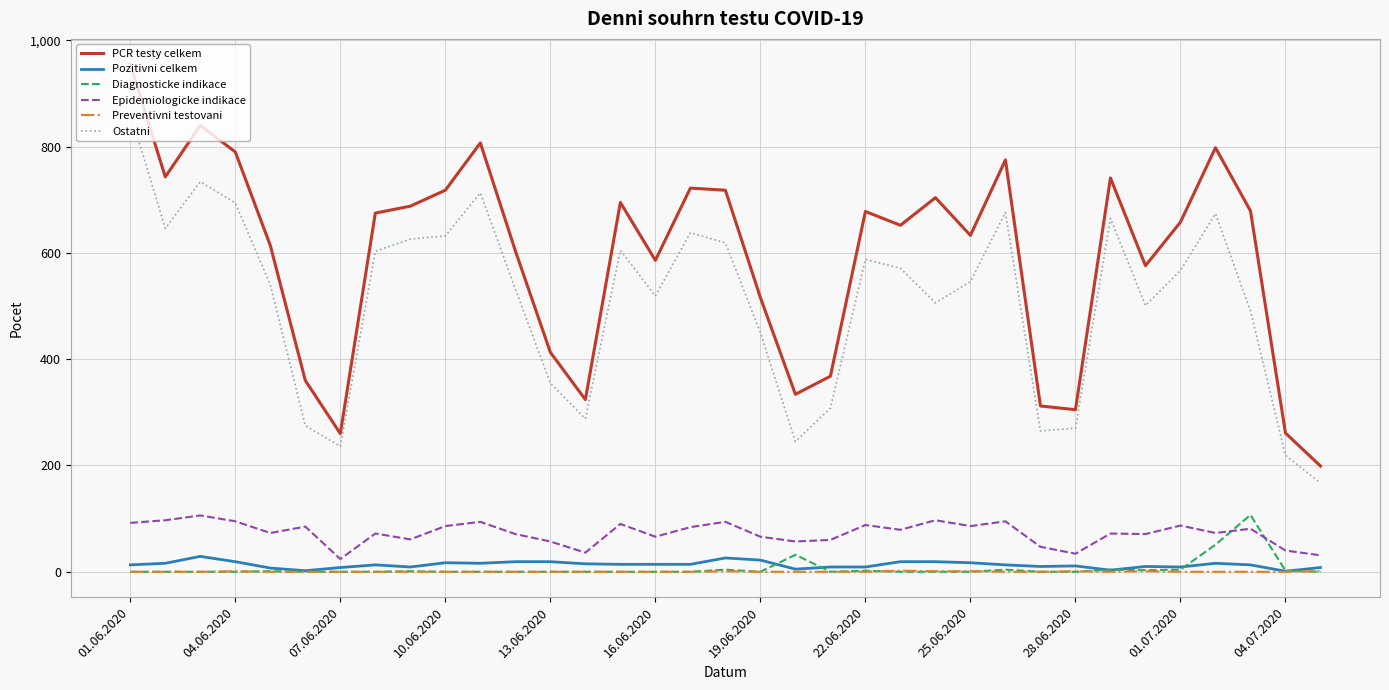

Which series has the largest range (max minus min)?

PCR testy celkem